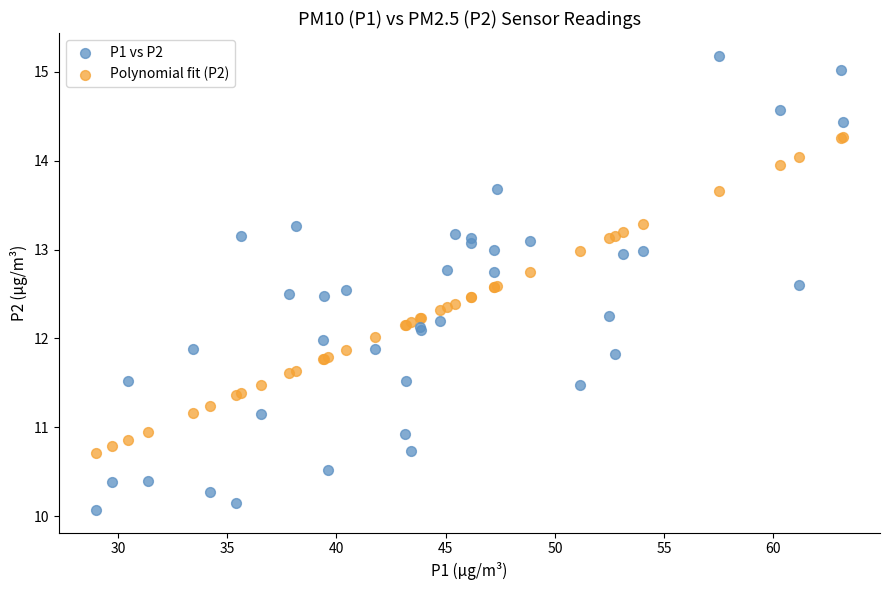

Which series contains the highest Y value?

P1 vs P2